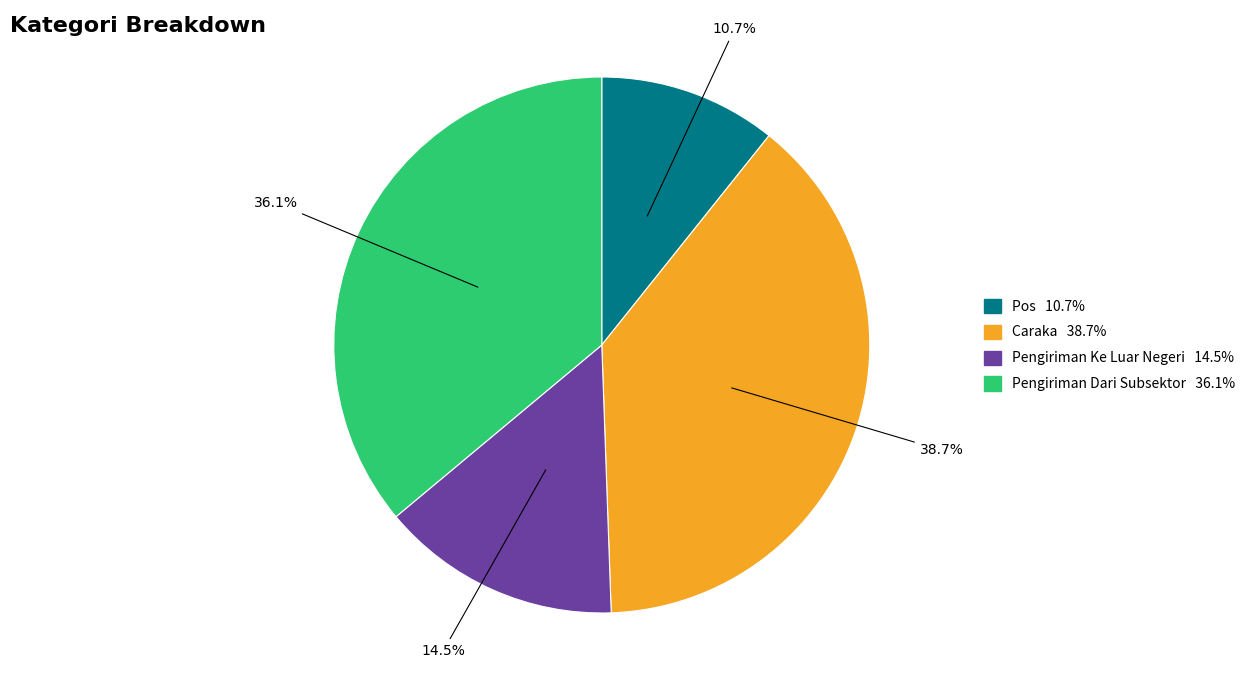

What is the largest slice in the pie chart?

Caraka